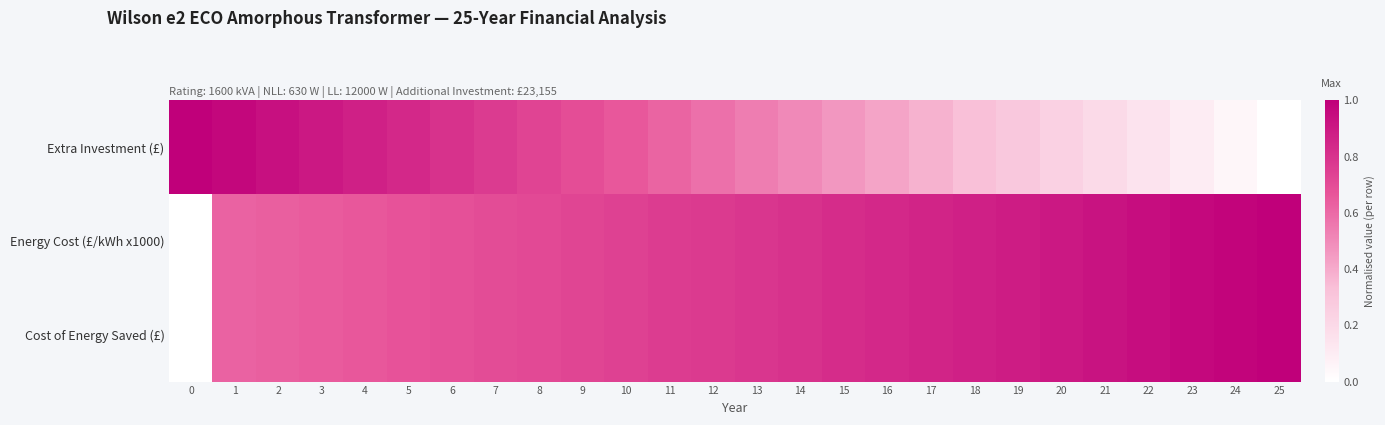

Between 10 and 1, which is larger?

1